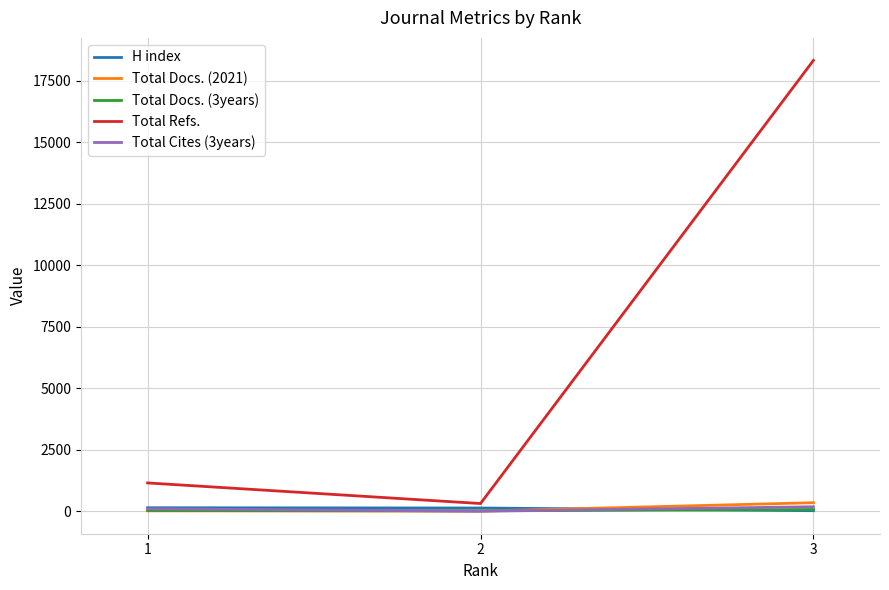

What is the difference between the H index values at 3 and 2?

109